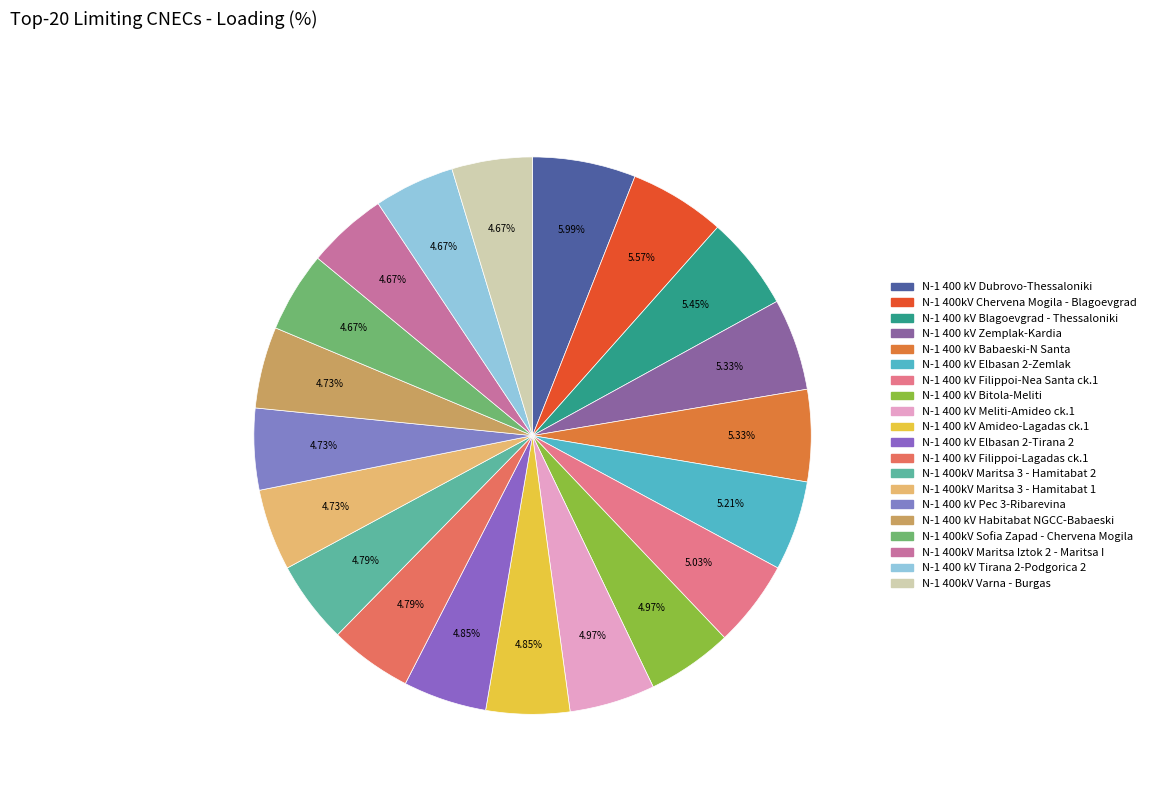

Is it true that N-1 400kV Varna - Burgas is 5% of the pie?

True